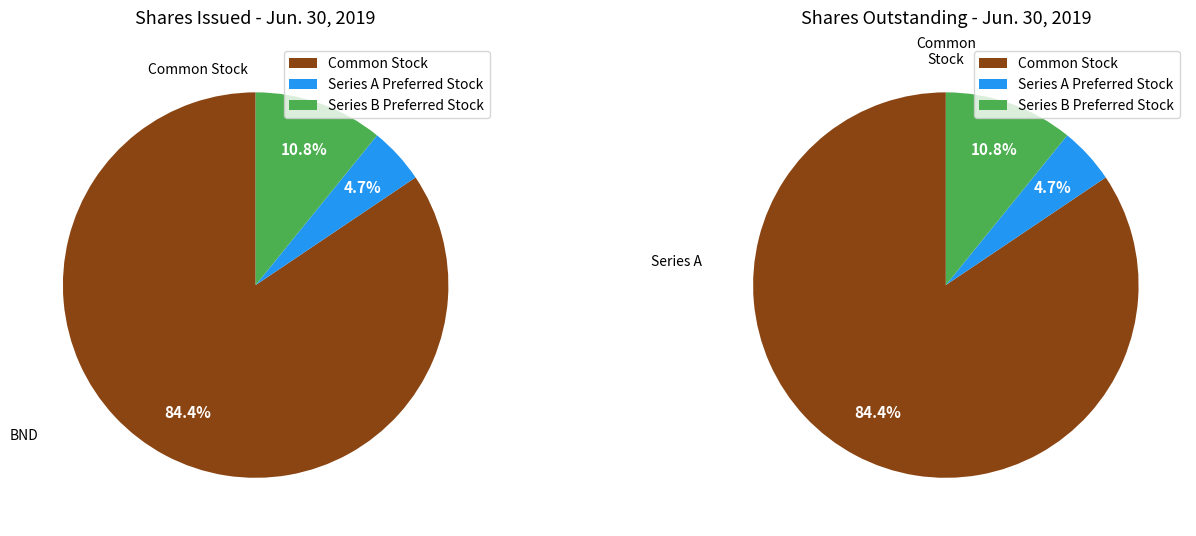

Which slice is the largest?

Common Stock